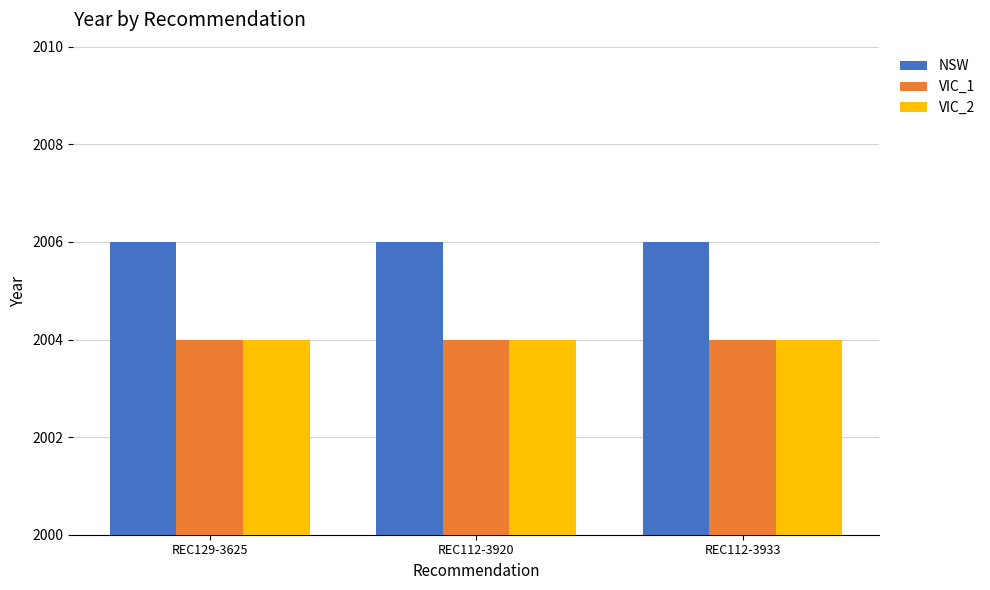

The value of NSW at REC129-3625 is 2006. True or false?

True